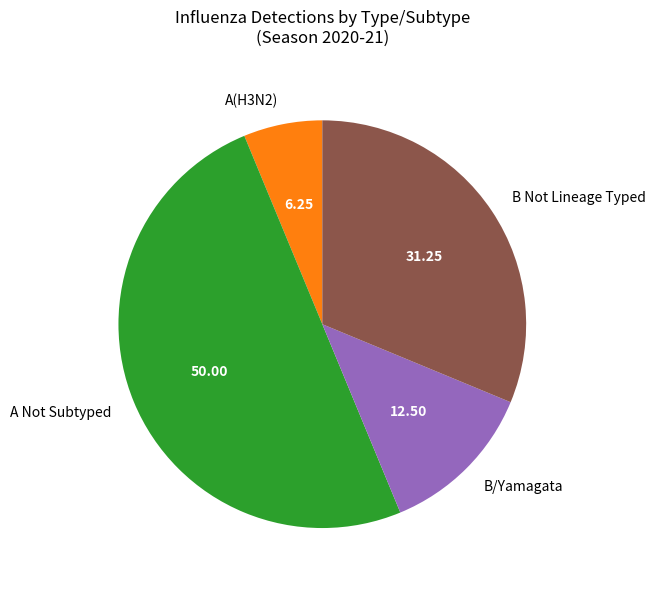

What is the largest slice in the pie chart?

A Not Subtyped